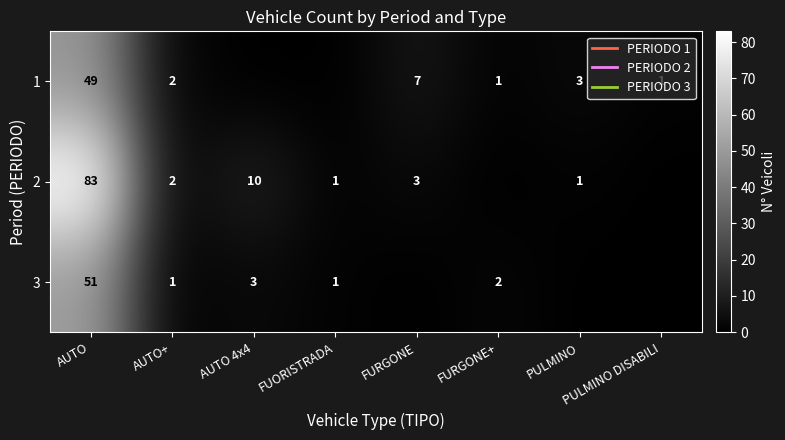

What is the difference between the 1 values at AUTO+ and FURGONE?

5